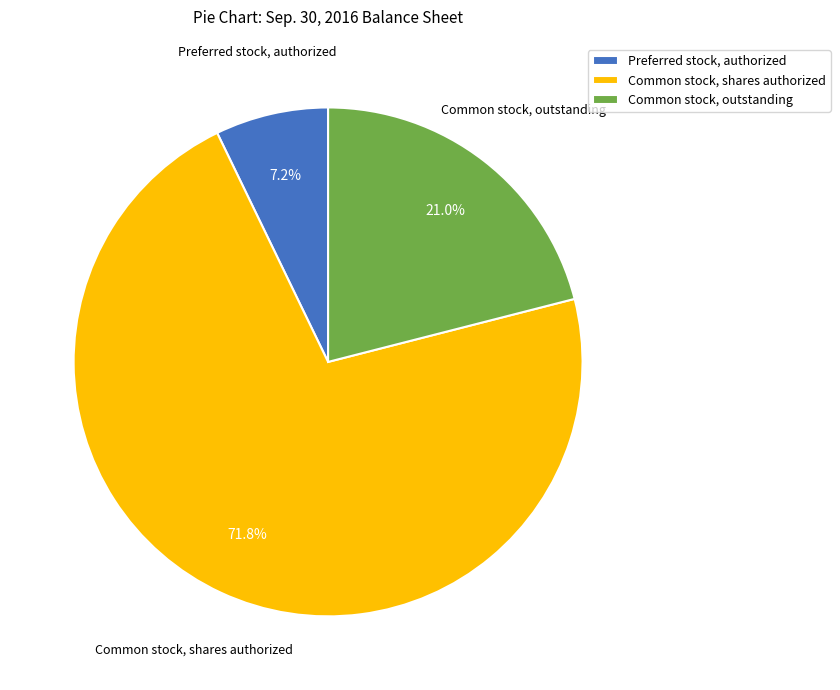

Which slice represents more than half of the pie?

Common stock, shares authorized